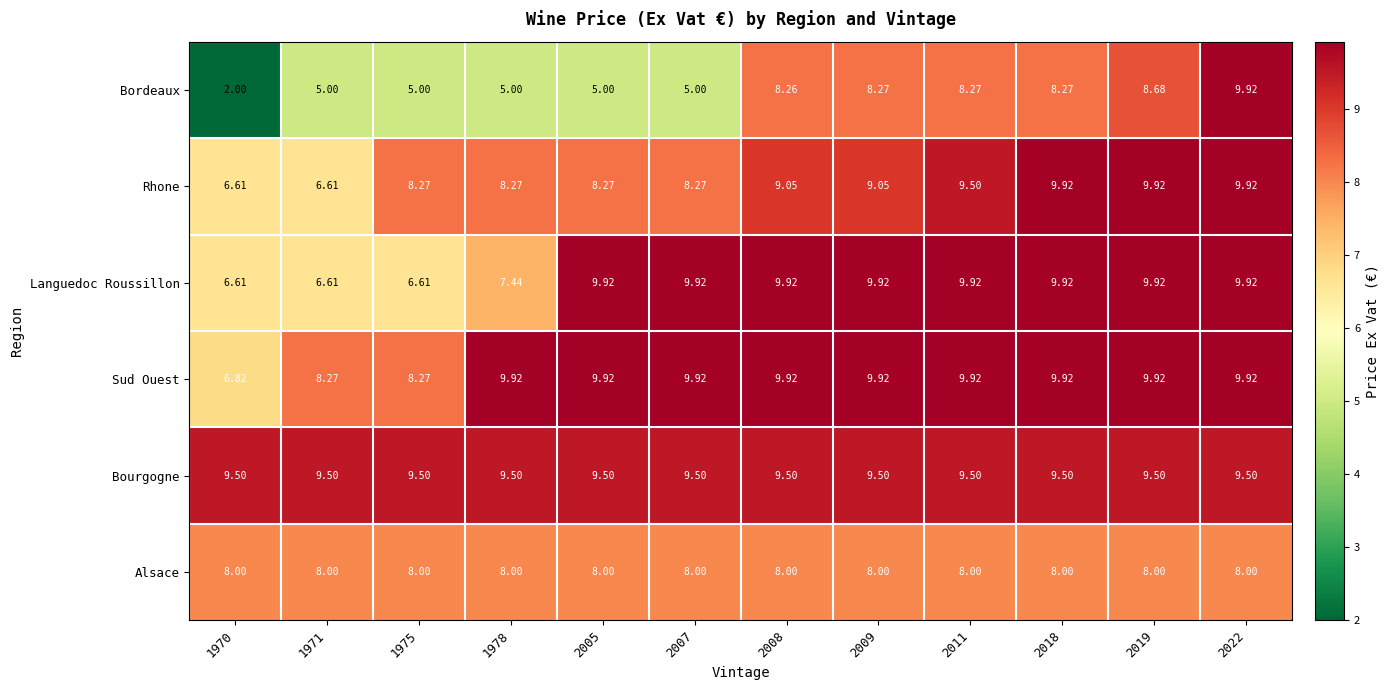

Which series has the largest total across all categories?

Bourgogne